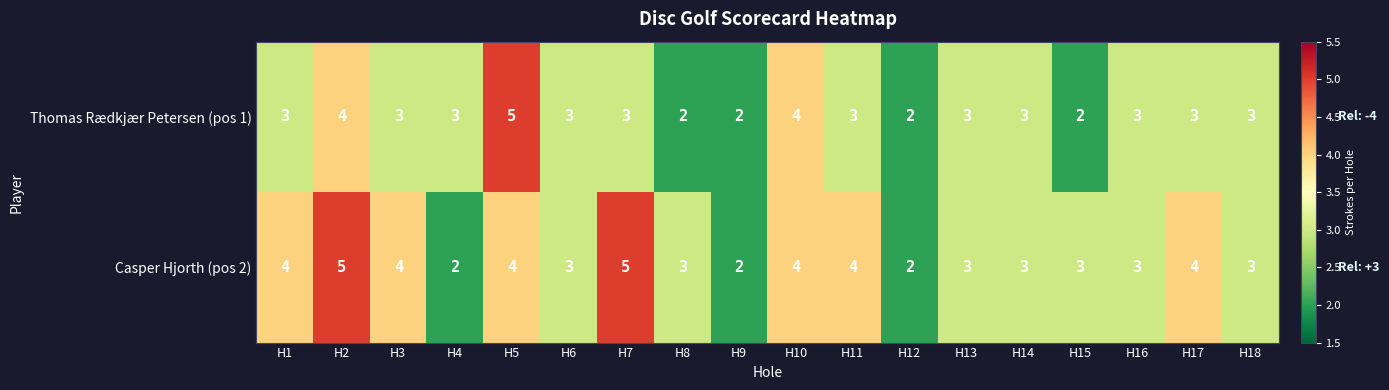

Count the Thomas Rædkjær Petersen (pos 1) values in the range 3 to 4.

13